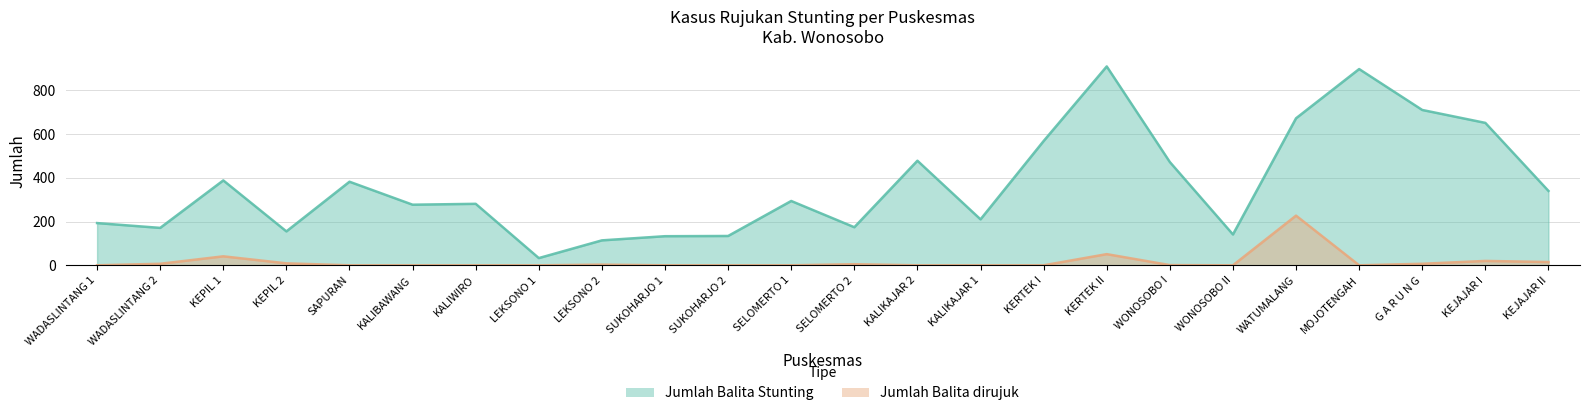

True or false: Jumlah Balita dirujuk and Jumlah Balita Stunting intersect in this chart.

False